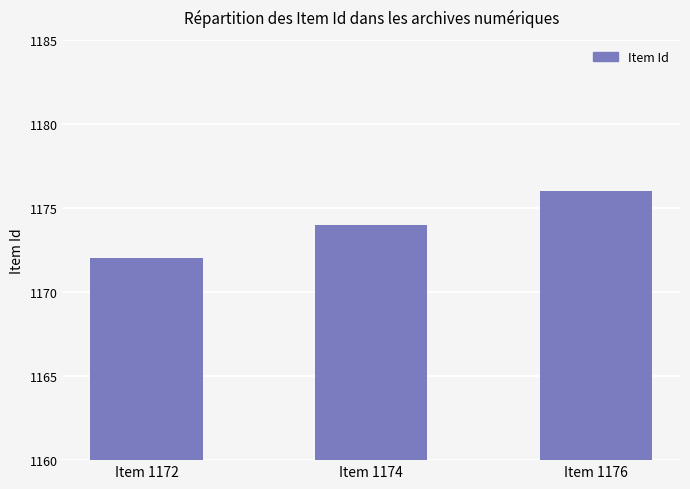

How many bars are there in total?

3